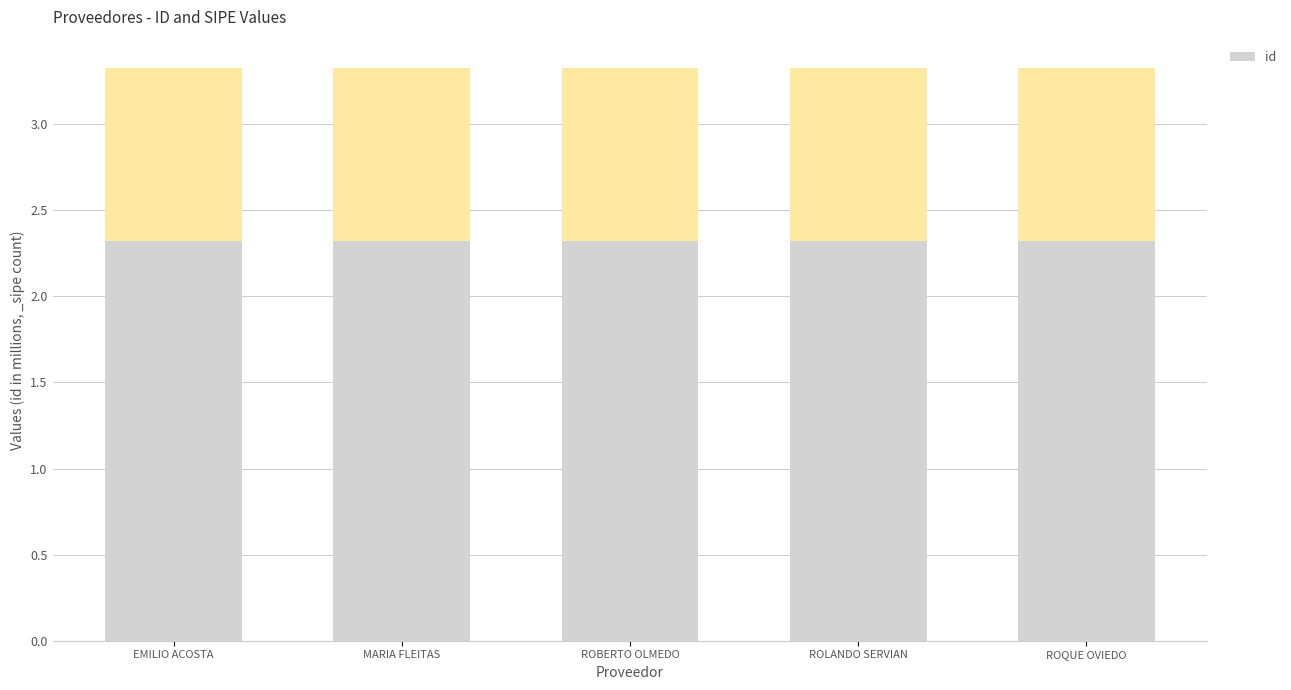

Are the bars horizontal?

No